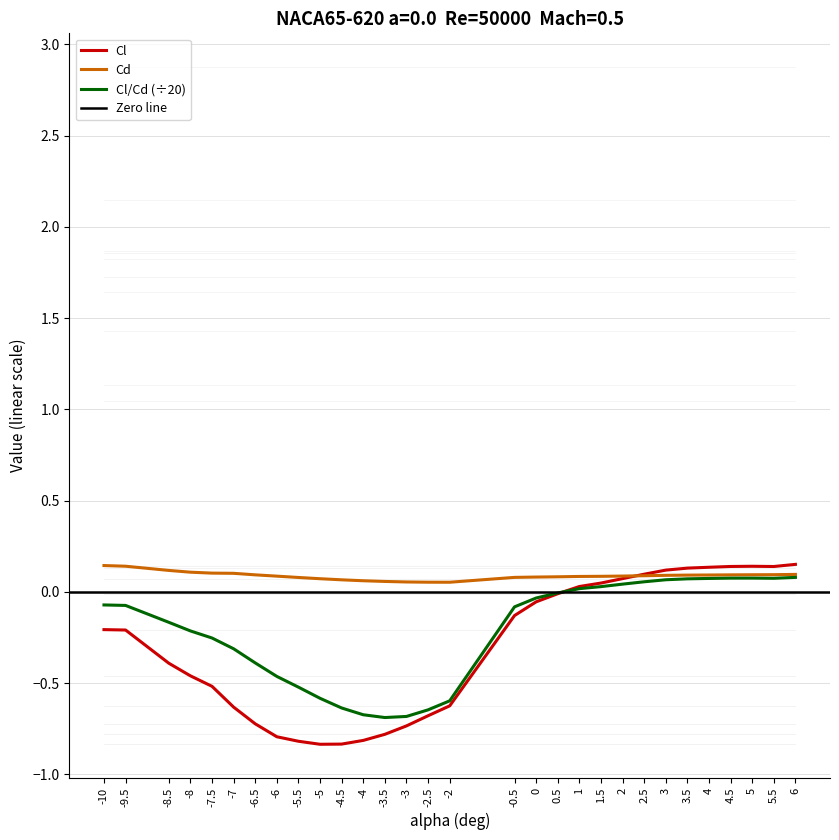

What is the minimum value for Cl?

-0.8